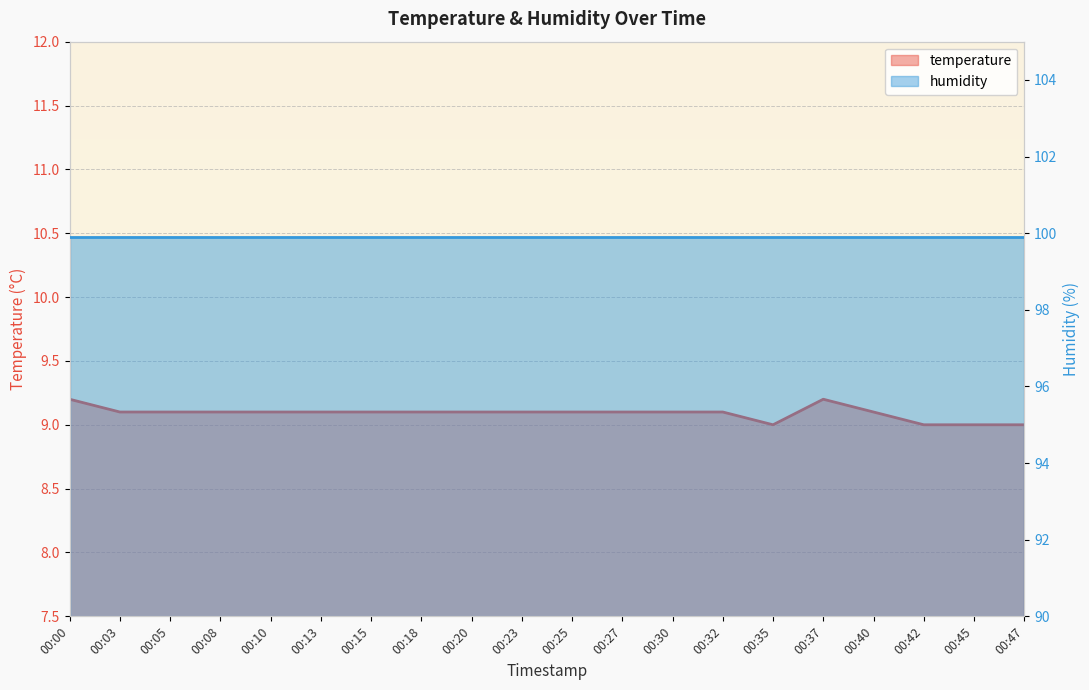

List the labels in order of value, largest first.

00:00, 00:37, 00:03, 00:05, 00:08, 00:10, 00:13, 00:15, 00:18, 00:20, 00:23, 00:25, 00:27, 00:30, 00:32, 00:40, 00:35, 00:42, 00:45, 00:47